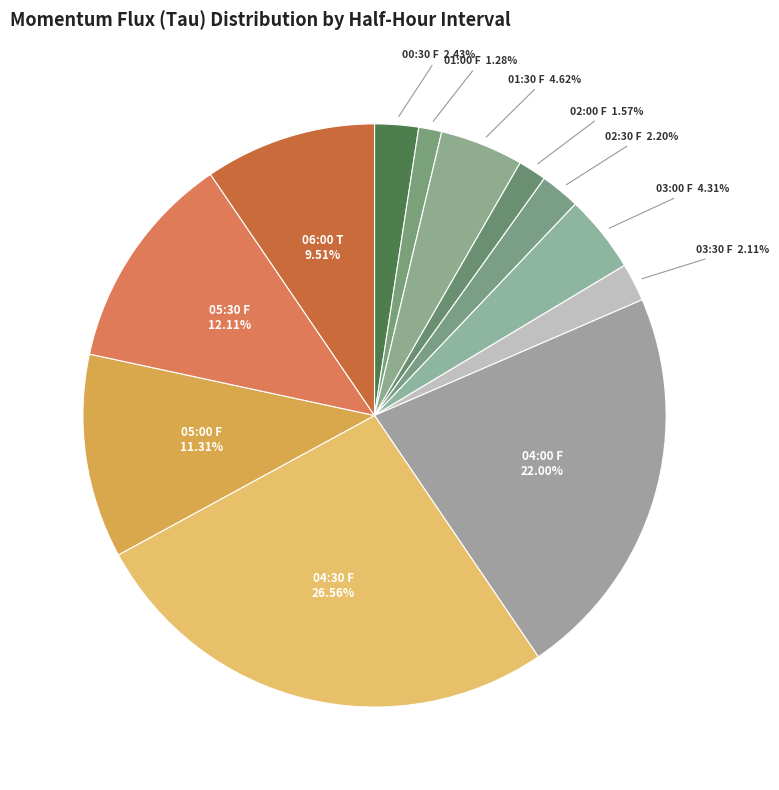

What is the largest slice in the pie chart?

04:30 F